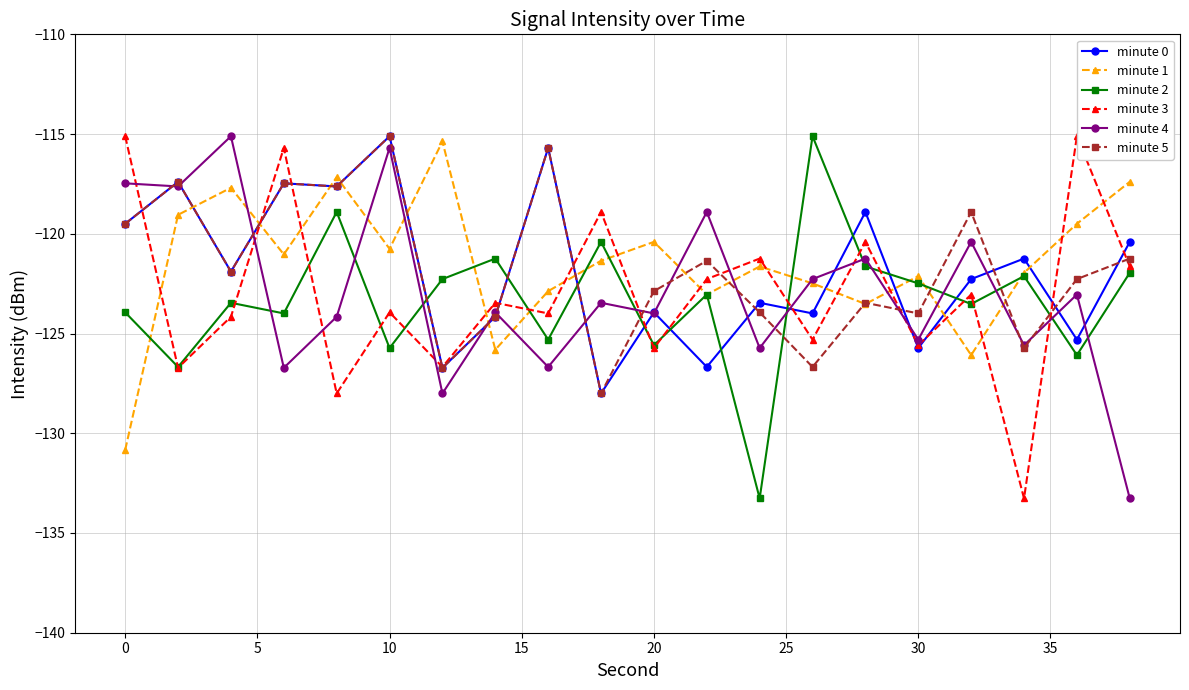

What is the value of the minute 0 point at the 6th from the left?

-115.1